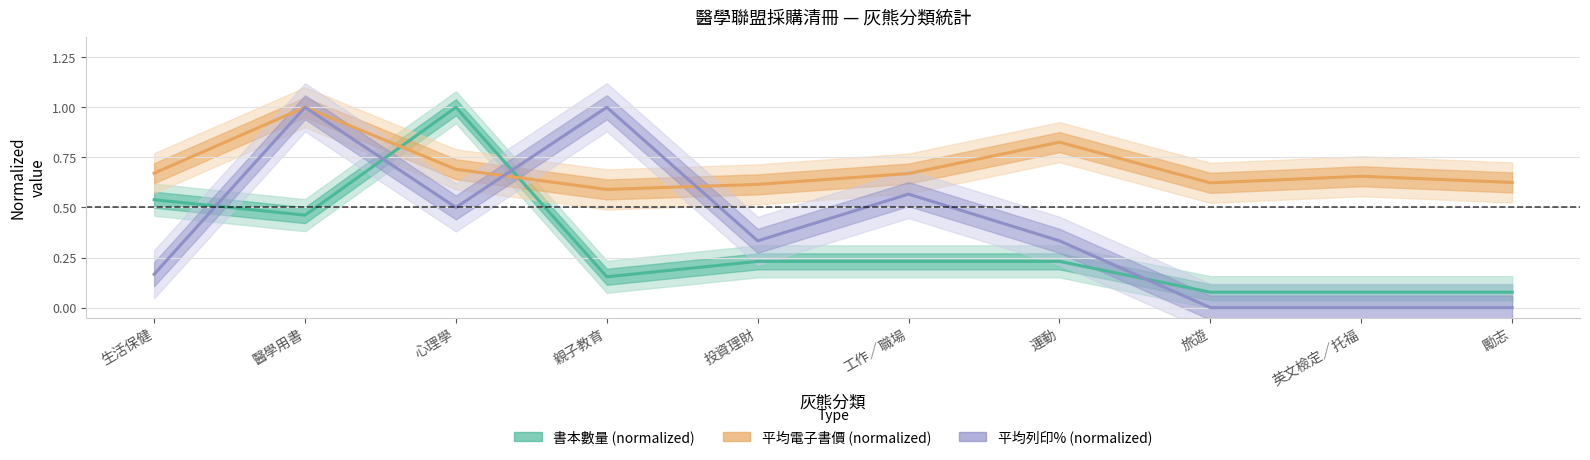

Rank the categories by 平均列印% (normalized) value from lowest to highest.

旅遊, 英文檢定／托福, 勵志, 生活保健, 投資理財, 運動, 心理學, 工作／職場, 醫學用書, 親子教育